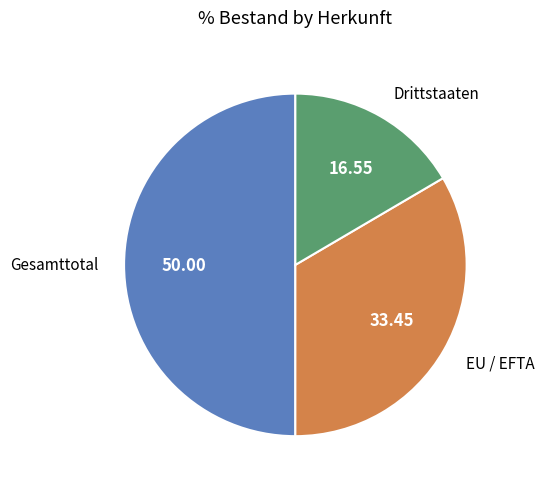

The EU / EFTA slice represents 33% of the pie. True or false?

True